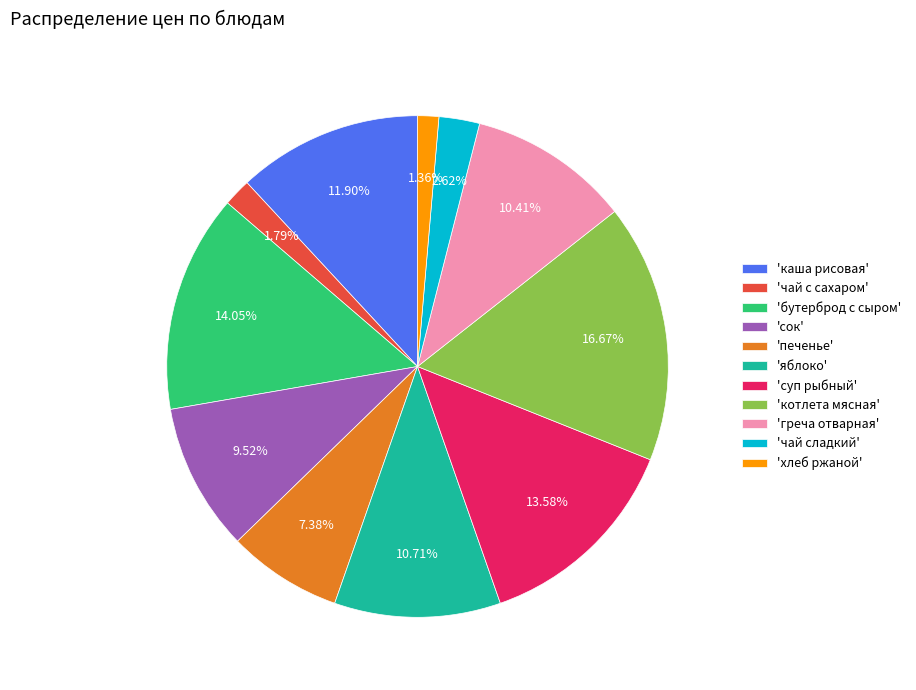

Which has a higher value, 'каша рисовая' or 'суп рыбный'?

'суп рыбный'